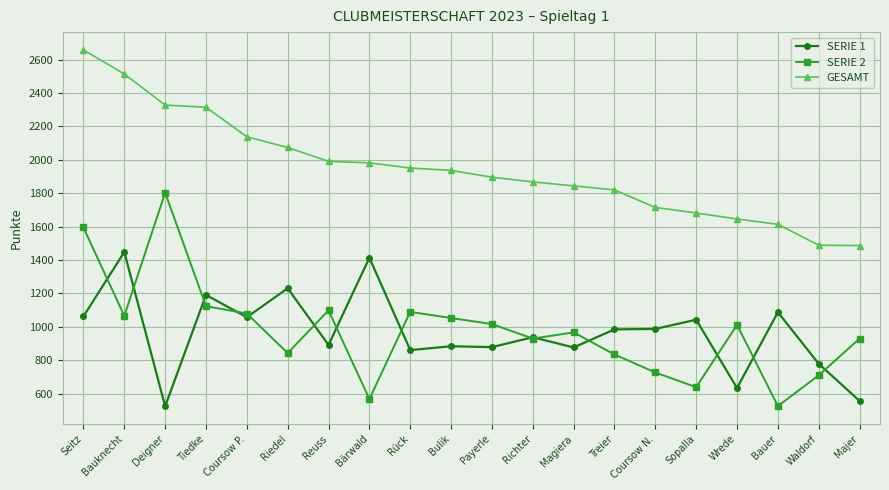

What is the value of the GESAMT point at the 4th from the left?

2315